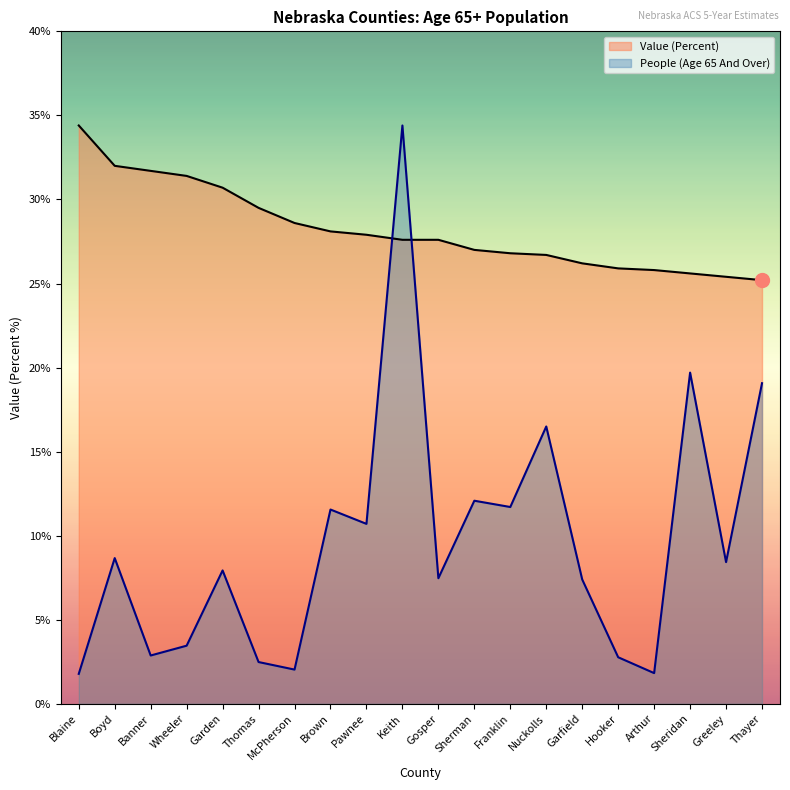

What is the highest value of the Value (Percent) series?

34.4